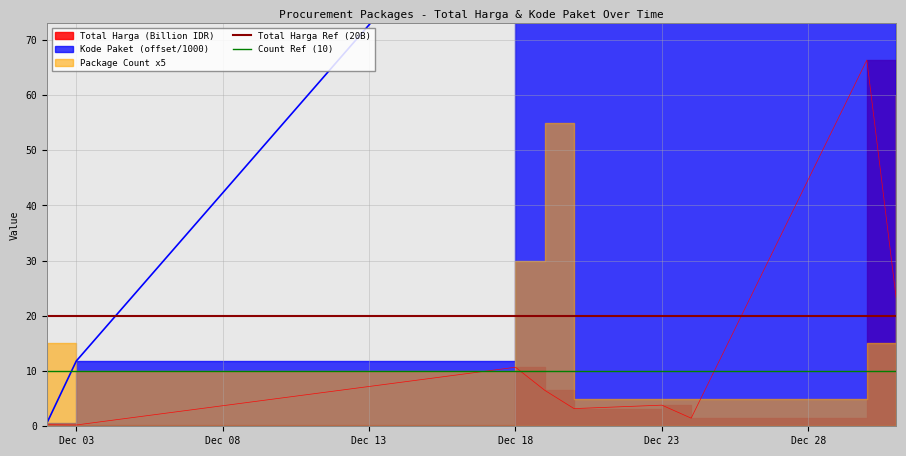

The Total Harga Ref (20B) series shows 35 at Dec 03. True or false?

False